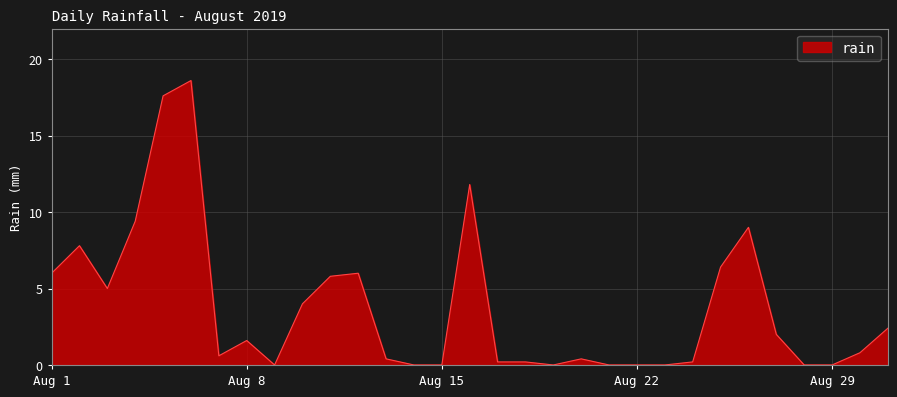

How many lines are shown in the chart?

1